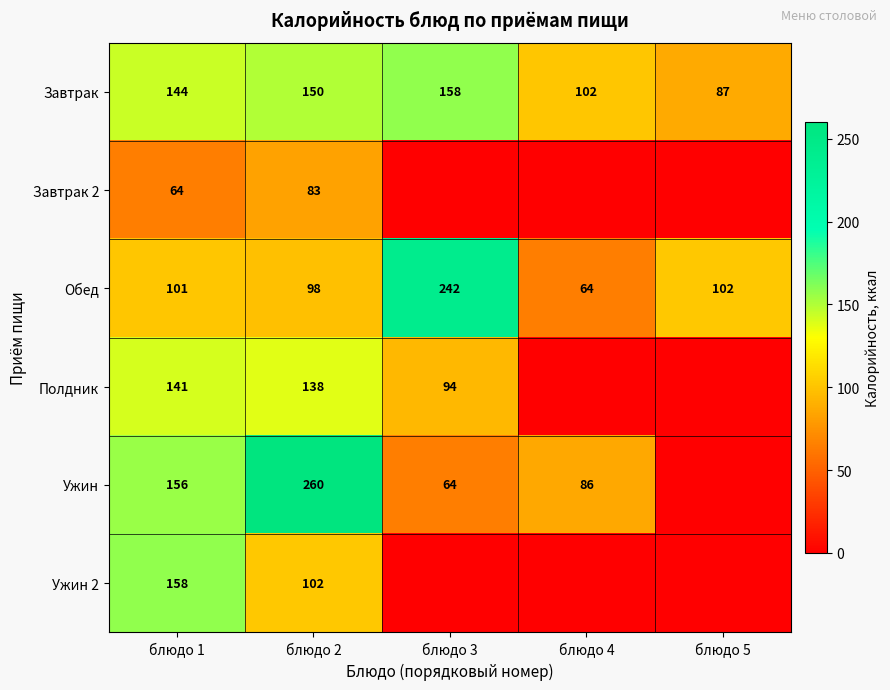

At блюдо 1, list the series in order from largest to smallest.

Ужин 2, Ужин, Завтрак, Полдник, Обед, Завтрак 2